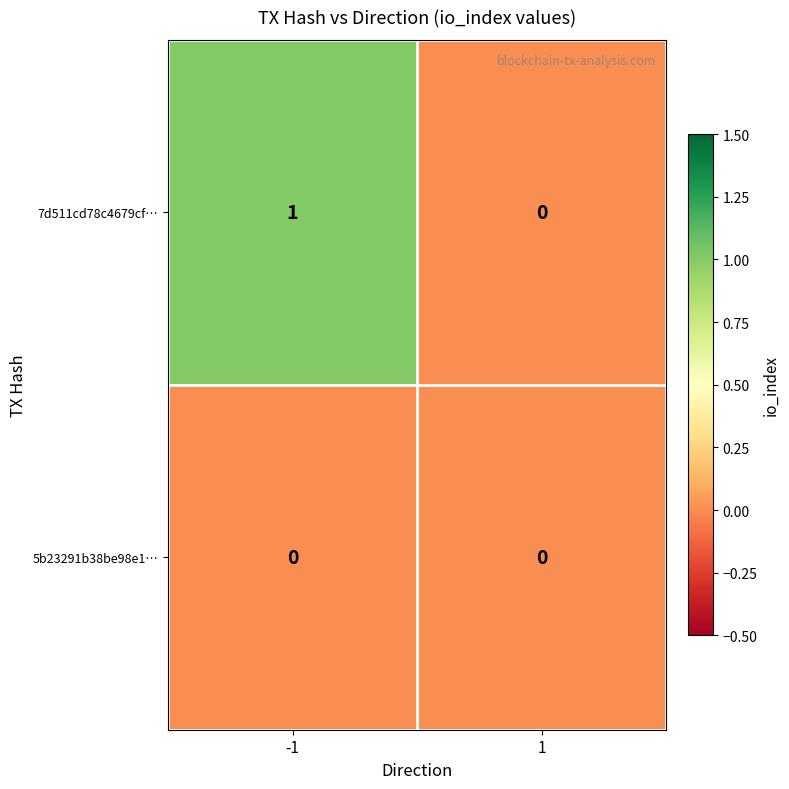

Rank the series by their average value, from highest to lowest.

7d511cd78c4679cf…, 5b23291b38be98e1…